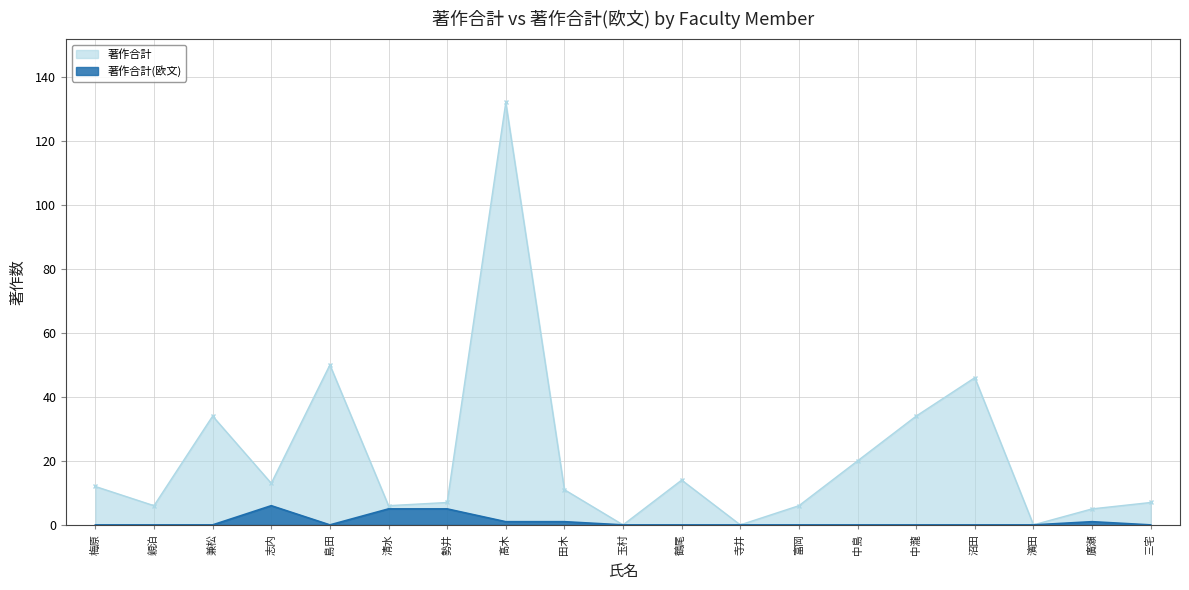

Which series changed the most between 玉村 and 富岡?

著作合計